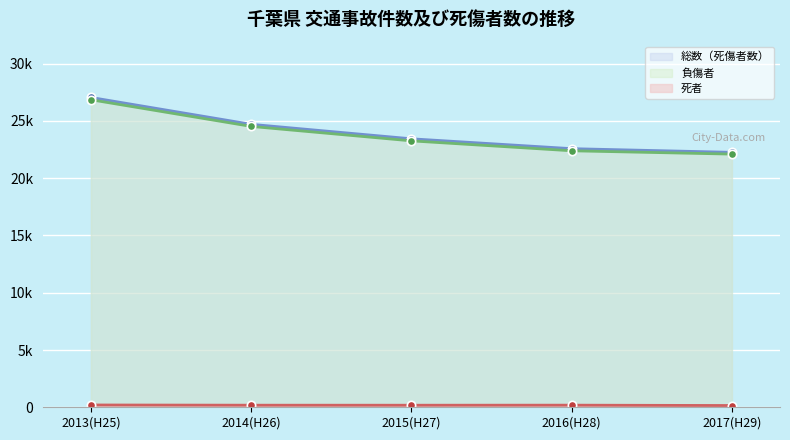

The 負傷者 series shows 22106 at 2017(H29). True or false?

True